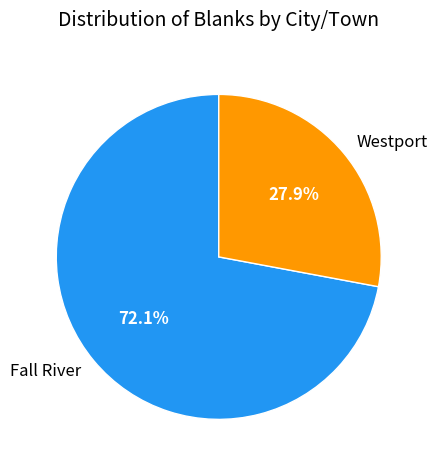

Count the number of slices in the pie.

2